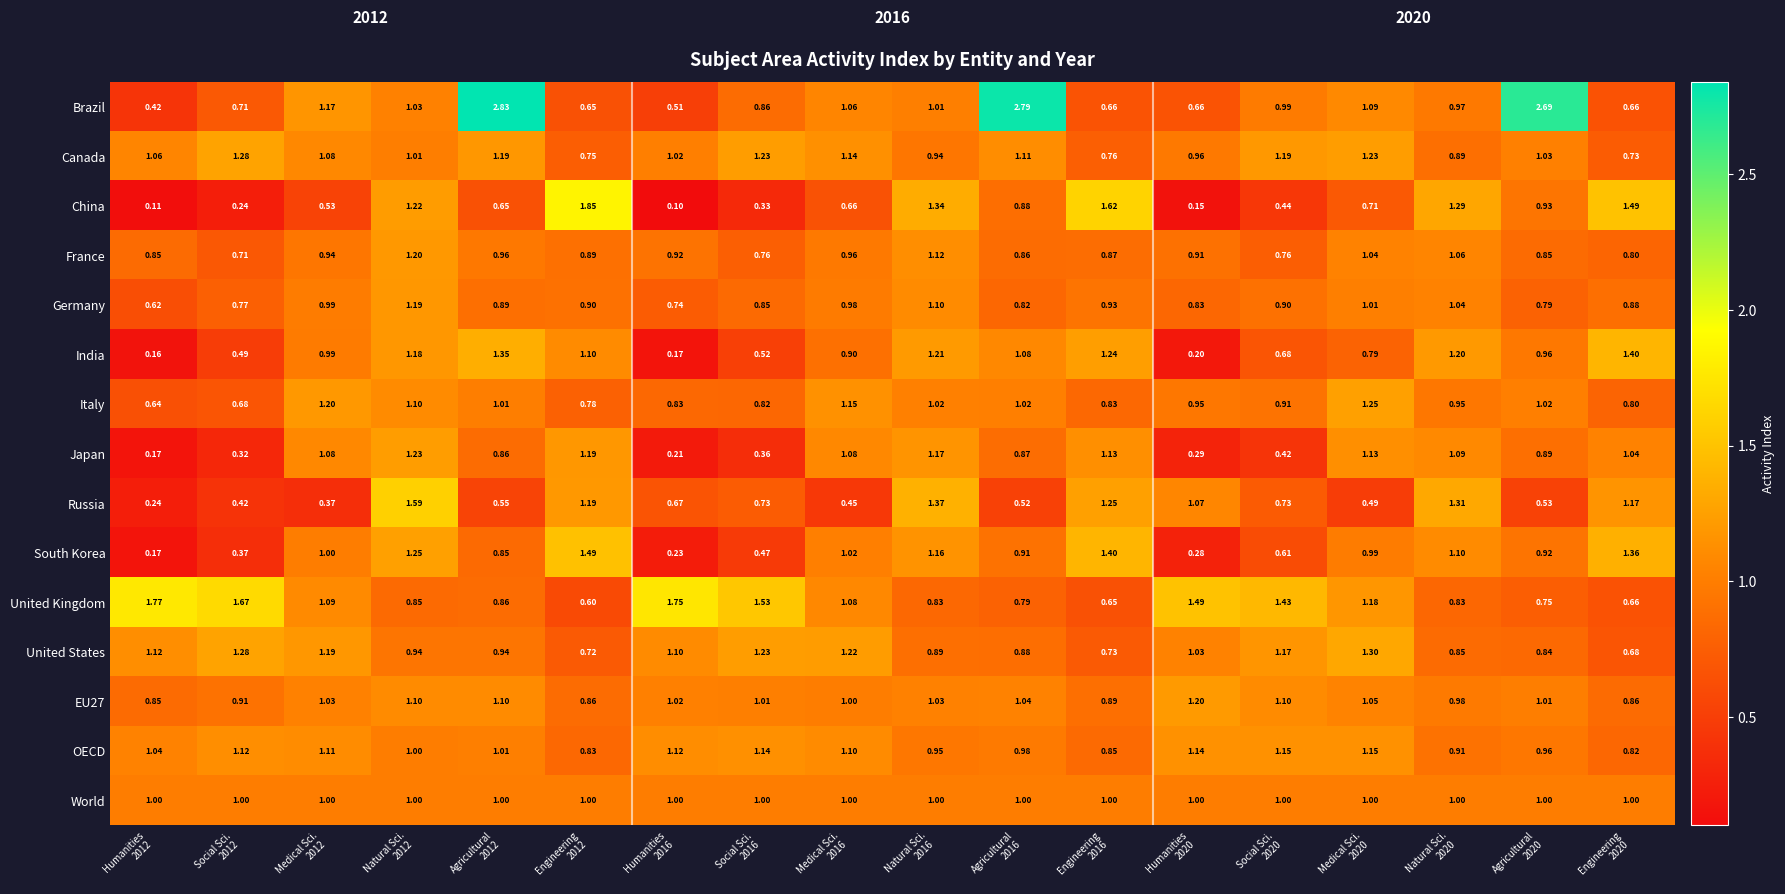

Between Social Sci.
2016 and Medical Sci.
2020, which series saw the biggest shift?

Japan